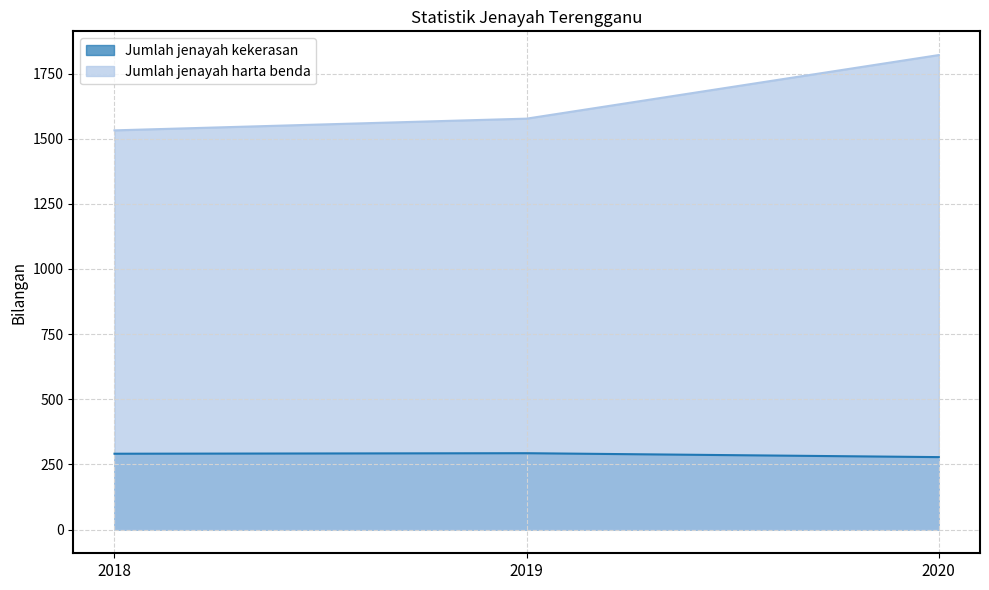

Which category has the highest value across all series?

2020